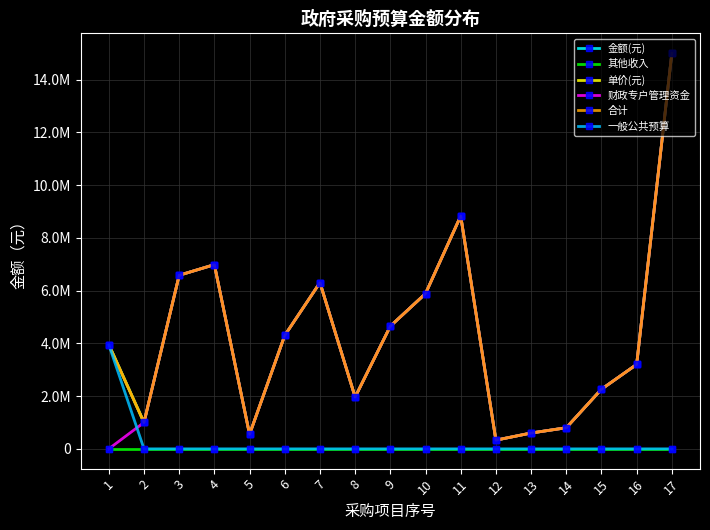

Does the chart have visible grid lines?

Yes